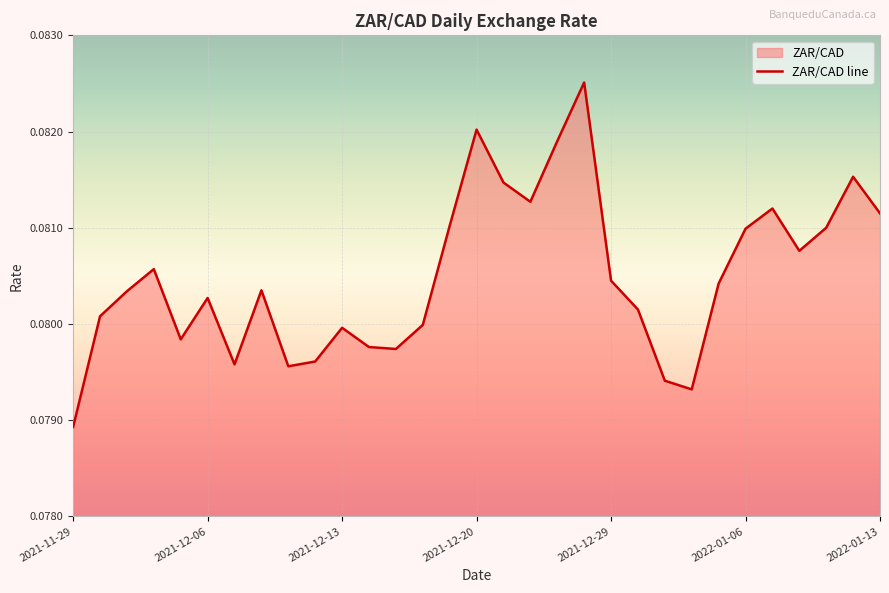

What is the sum of all values?

2.5